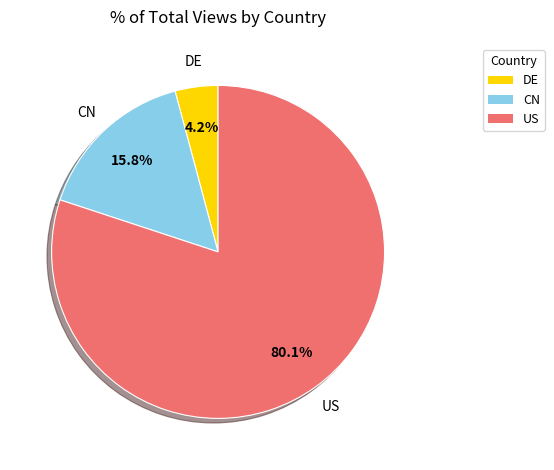

Rank the categories by value from lowest to highest.

DE, CN, US